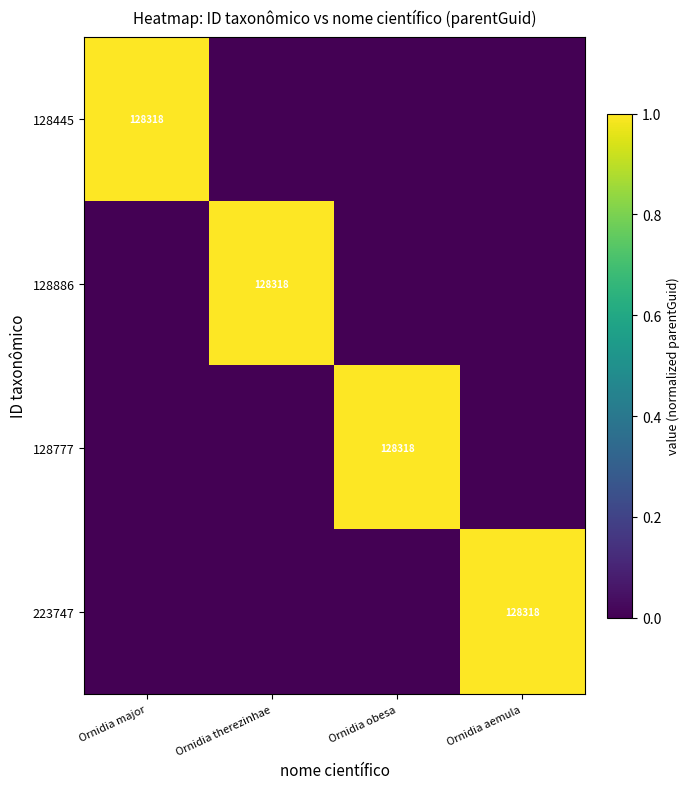

How many data points does each series have?

4